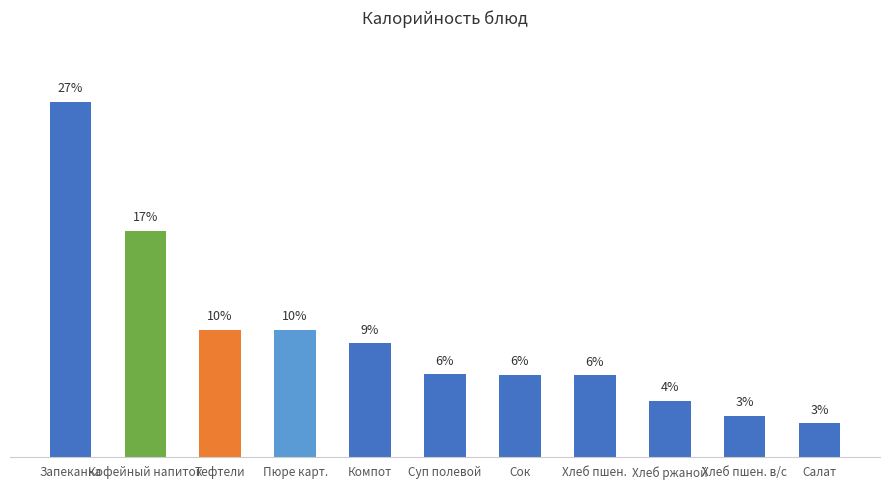

What is the label of the 11th bar from the left?

Салат